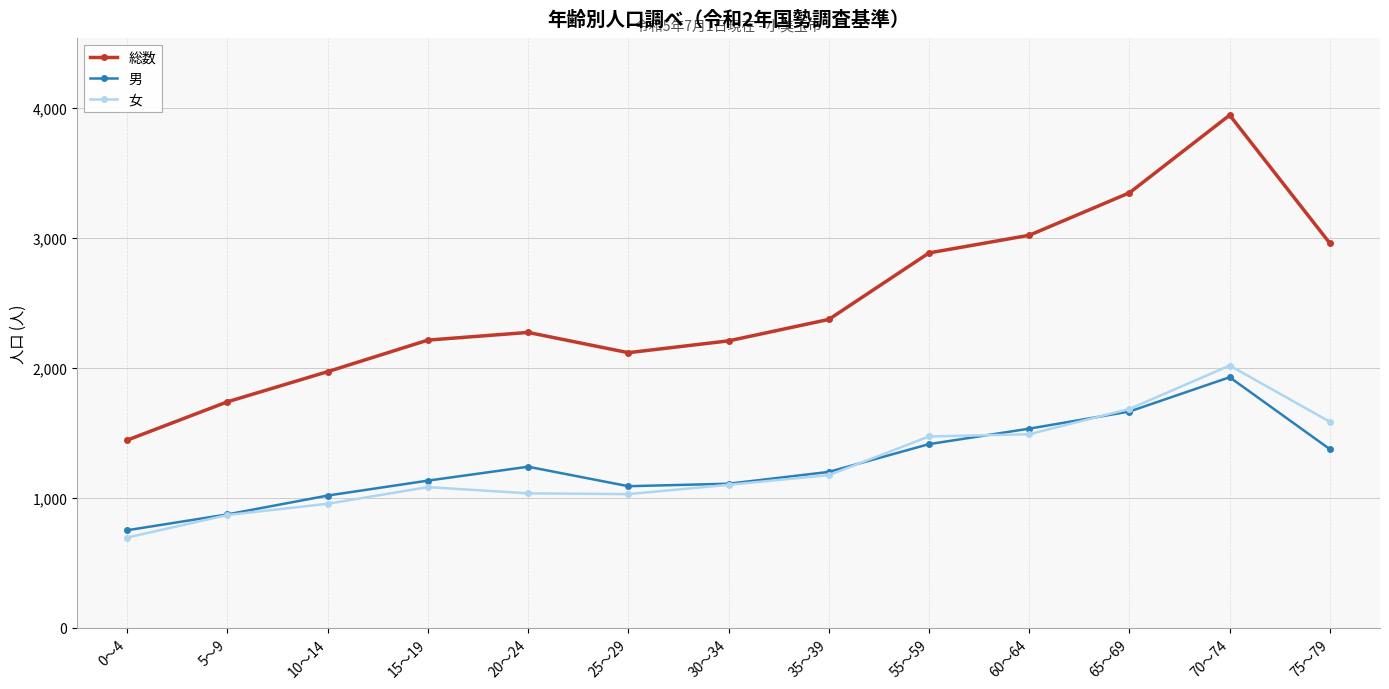

What is the label of the 1st point from the right?

75～79